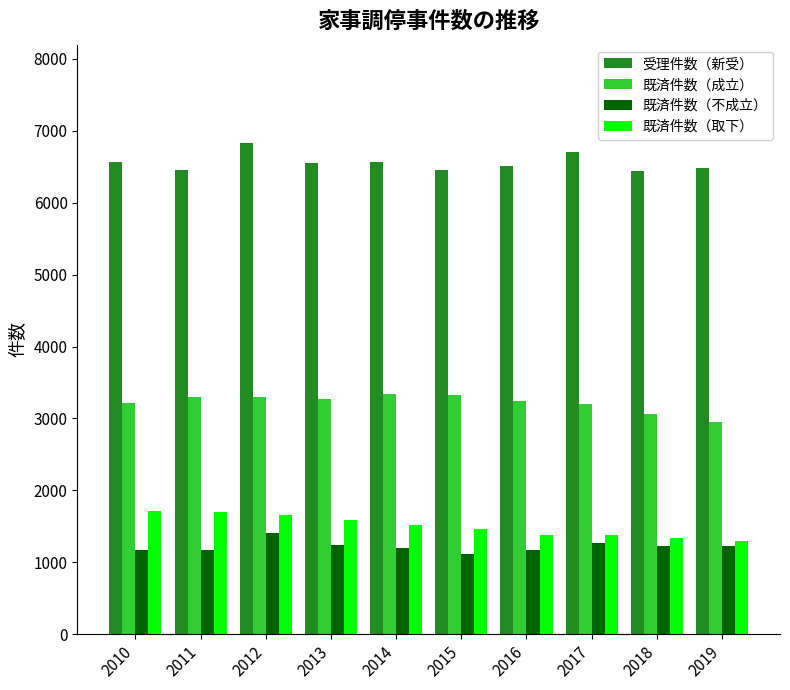

How many groups of bars are there?

10